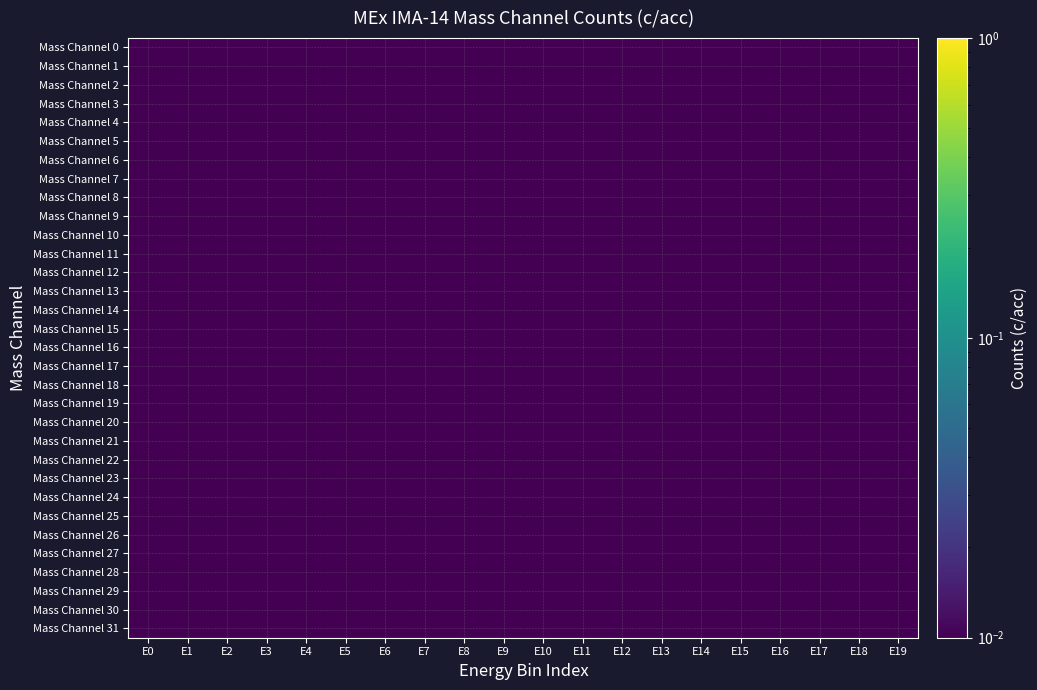

Reading right to left, list all the values displayed in this chart.

Mass Channel 0: E19=0.0	E18=0.0	E17=0.0	E16=0.0	E15=0.0	E14=0.0	E13=0.0	E12=0.0	E11=0.0	E10=0.0	E9=0.0	E8=0.0	E7=0.0	E6=0.0	E5=0.0	E4=0.0	E3=0.0	E2=0.0	E1=0.0	E0=0.0
Mass Channel 1: E19=0.0	E18=0.0	E17=0.0	E16=0.0	E15=0.0	E14=0.0	E13=0.0	E12=0.0	E11=0.0	E10=0.0	E9=0.0	E8=0.0	E7=0.0	E6=0.0	E5=0.0	E4=0.0	E3=0.0	E2=0.0	E1=0.0	E0=0.0
Mass Channel 2: E19=0.0	E18=0.0	E17=0.0	E16=0.0	E15=0.0	E14=0.0	E13=0.0	E12=0.0	E11=0.0	E10=0.0	E9=0.0	E8=0.0	E7=0.0	E6=0.0	E5=0.0	E4=0.0	E3=0.0	E2=0.0	E1=0.0	E0=0.0
Mass Channel 3: E19=0.0	E18=0.0	E17=0.0	E16=0.0	E15=0.0	E14=0.0	E13=0.0	E12=0.0	E11=0.0	E10=0.0	E9=0.0	E8=0.0	E7=0.0	E6=0.0	E5=0.0	E4=0.0	E3=0.0	E2=0.0	E1=0.0	E0=0.0
Mass Channel 4: E19=0.0	E18=0.0	E17=0.0	E16=0.0	E15=0.0	E14=0.0	E13=0.0	E12=0.0	E11=0.0	E10=0.0	E9=0.0	E8=0.0	E7=0.0	E6=0.0	E5=0.0	E4=0.0	E3=0.0	E2=0.0	E1=0.0	E0=0.0
Mass Channel 5: E19=0.0	E18=0.0	E17=0.0	E16=0.0	E15=0.0	E14=0.0	E13=0.0	E12=0.0	E11=0.0	E10=0.0	E9=0.0	E8=0.0	E7=0.0	E6=0.0	E5=0.0	E4=0.0	E3=0.0	E2=0.0	E1=0.0	E0=0.0
Mass Channel 6: E19=0.0	E18=0.0	E17=0.0	E16=0.0	E15=0.0	E14=0.0	E13=0.0	E12=0.0	E11=0.0	E10=0.0	E9=0.0	E8=0.0	E7=0.0	E6=0.0	E5=0.0	E4=0.0	E3=0.0	E2=0.0	E1=0.0	E0=0.0
Mass Channel 7: E19=0.0	E18=0.0	E17=0.0	E16=0.0	E15=0.0	E14=0.0	E13=0.0	E12=0.0	E11=0.0	E10=0.0	E9=0.0	E8=0.0	E7=0.0	E6=0.0	E5=0.0	E4=0.0	E3=0.0	E2=0.0	E1=0.0	E0=0.0
Mass Channel 8: E19=0.0	E18=0.0	E17=0.0	E16=0.0	E15=0.0	E14=0.0	E13=0.0	E12=0.0	E11=0.0	E10=0.0	E9=0.0	E8=0.0	E7=0.0	E6=0.0	E5=0.0	E4=0.0	E3=0.0	E2=0.0	E1=0.0	E0=0.0
Mass Channel 9: E19=0.0	E18=0.0	E17=0.0	E16=0.0	E15=0.0	E14=0.0	E13=0.0	E12=0.0	E11=0.0	E10=0.0	E9=0.0	E8=0.0	E7=0.0	E6=0.0	E5=0.0	E4=0.0	E3=0.0	E2=0.0	E1=0.0	E0=0.0
Mass Channel 10: E19=0.0	E18=0.0	E17=0.0	E16=0.0	E15=0.0	E14=0.0	E13=0.0	E12=0.0	E11=0.0	E10=0.0	E9=0.0	E8=0.0	E7=0.0	E6=0.0	E5=0.0	E4=0.0	E3=0.0	E2=0.0	E1=0.0	E0=0.0
Mass Channel 11: E19=0.0	E18=0.0	E17=0.0	E16=0.0	E15=0.0	E14=0.0	E13=0.0	E12=0.0	E11=0.0	E10=0.0	E9=0.0	E8=0.0	E7=0.0	E6=0.0	E5=0.0	E4=0.0	E3=0.0	E2=0.0	E1=0.0	E0=0.0
Mass Channel 12: E19=0.0	E18=0.0	E17=0.0	E16=0.0	E15=0.0	E14=0.0	E13=0.0	E12=0.0	E11=0.0	E10=0.0	E9=0.0	E8=0.0	E7=0.0	E6=0.0	E5=0.0	E4=0.0	E3=0.0	E2=0.0	E1=0.0	E0=0.0
Mass Channel 13: E19=0.0	E18=0.0	E17=0.0	E16=0.0	E15=0.0	E14=0.0	E13=0.0	E12=0.0	E11=0.0	E10=0.0	E9=0.0	E8=0.0	E7=0.0	E6=0.0	E5=0.0	E4=0.0	E3=0.0	E2=0.0	E1=0.0	E0=0.0
Mass Channel 14: E19=0.0	E18=0.0	E17=0.0	E16=0.0	E15=0.0	E14=0.0	E13=0.0	E12=0.0	E11=0.0	E10=0.0	E9=0.0	E8=0.0	E7=0.0	E6=0.0	E5=0.0	E4=0.0	E3=0.0	E2=0.0	E1=0.0	E0=0.0
Mass Channel 15: E19=0.0	E18=0.0	E17=0.0	E16=0.0	E15=0.0	E14=0.0	E13=0.0	E12=0.0	E11=0.0	E10=0.0	E9=0.0	E8=0.0	E7=0.0	E6=0.0	E5=0.0	E4=0.0	E3=0.0	E2=0.0	E1=0.0	E0=0.0
Mass Channel 16: E19=0.0	E18=0.0	E17=0.0	E16=0.0	E15=0.0	E14=0.0	E13=0.0	E12=0.0	E11=0.0	E10=0.0	E9=0.0	E8=0.0	E7=0.0	E6=0.0	E5=0.0	E4=0.0	E3=0.0	E2=0.0	E1=0.0	E0=0.0
Mass Channel 17: E19=0.0	E18=0.0	E17=0.0	E16=0.0	E15=0.0	E14=0.0	E13=0.0	E12=0.0	E11=0.0	E10=0.0	E9=0.0	E8=0.0	E7=0.0	E6=0.0	E5=0.0	E4=0.0	E3=0.0	E2=0.0	E1=0.0	E0=0.0
Mass Channel 18: E19=0.0	E18=0.0	E17=0.0	E16=0.0	E15=0.0	E14=0.0	E13=0.0	E12=0.0	E11=0.0	E10=0.0	E9=0.0	E8=0.0	E7=0.0	E6=0.0	E5=0.0	E4=0.0	E3=0.0	E2=0.0	E1=0.0	E0=0.0
Mass Channel 19: E19=0.0	E18=0.0	E17=0.0	E16=0.0	E15=0.0	E14=0.0	E13=0.0	E12=0.0	E11=0.0	E10=0.0	E9=0.0	E8=0.0	E7=0.0	E6=0.0	E5=0.0	E4=0.0	E3=0.0	E2=0.0	E1=0.0	E0=0.0
Mass Channel 20: E19=0.0	E18=0.0	E17=0.0	E16=0.0	E15=0.0	E14=0.0	E13=0.0	E12=0.0	E11=0.0	E10=0.0	E9=0.0	E8=0.0	E7=0.0	E6=0.0	E5=0.0	E4=0.0	E3=0.0	E2=0.0	E1=0.0	E0=0.0
Mass Channel 21: E19=0.0	E18=0.0	E17=0.0	E16=0.0	E15=0.0	E14=0.0	E13=0.0	E12=0.0	E11=0.0	E10=0.0	E9=0.0	E8=0.0	E7=0.0	E6=0.0	E5=0.0	E4=0.0	E3=0.0	E2=0.0	E1=0.0	E0=0.0
Mass Channel 22: E19=0.0	E18=0.0	E17=0.0	E16=0.0	E15=0.0	E14=0.0	E13=0.0	E12=0.0	E11=0.0	E10=0.0	E9=0.0	E8=0.0	E7=0.0	E6=0.0	E5=0.0	E4=0.0	E3=0.0	E2=0.0	E1=0.0	E0=0.0
Mass Channel 23: E19=0.0	E18=0.0	E17=0.0	E16=0.0	E15=0.0	E14=0.0	E13=0.0	E12=0.0	E11=0.0	E10=0.0	E9=0.0	E8=0.0	E7=0.0	E6=0.0	E5=0.0	E4=0.0	E3=0.0	E2=0.0	E1=0.0	E0=0.0
Mass Channel 24: E19=0.0	E18=0.0	E17=0.0	E16=0.0	E15=0.0	E14=0.0	E13=0.0	E12=0.0	E11=0.0	E10=0.0	E9=0.0	E8=0.0	E7=0.0	E6=0.0	E5=0.0	E4=0.0	E3=0.0	E2=0.0	E1=0.0	E0=0.0
Mass Channel 25: E19=0.0	E18=0.0	E17=0.0	E16=0.0	E15=0.0	E14=0.0	E13=0.0	E12=0.0	E11=0.0	E10=0.0	E9=0.0	E8=0.0	E7=0.0	E6=0.0	E5=0.0	E4=0.0	E3=0.0	E2=0.0	E1=0.0	E0=0.0
Mass Channel 26: E19=0.0	E18=0.0	E17=0.0	E16=0.0	E15=0.0	E14=0.0	E13=0.0	E12=0.0	E11=0.0	E10=0.0	E9=0.0	E8=0.0	E7=0.0	E6=0.0	E5=0.0	E4=0.0	E3=0.0	E2=0.0	E1=0.0	E0=0.0
Mass Channel 27: E19=0.0	E18=0.0	E17=0.0	E16=0.0	E15=0.0	E14=0.0	E13=0.0	E12=0.0	E11=0.0	E10=0.0	E9=0.0	E8=0.0	E7=0.0	E6=0.0	E5=0.0	E4=0.0	E3=0.0	E2=0.0	E1=0.0	E0=0.0
Mass Channel 28: E19=0.0	E18=0.0	E17=0.0	E16=0.0	E15=0.0	E14=0.0	E13=0.0	E12=0.0	E11=0.0	E10=0.0	E9=0.0	E8=0.0	E7=0.0	E6=0.0	E5=0.0	E4=0.0	E3=0.0	E2=0.0	E1=0.0	E0=0.0
Mass Channel 29: E19=0.0	E18=0.0	E17=0.0	E16=0.0	E15=0.0	E14=0.0	E13=0.0	E12=0.0	E11=0.0	E10=0.0	E9=0.0	E8=0.0	E7=0.0	E6=0.0	E5=0.0	E4=0.0	E3=0.0	E2=0.0	E1=0.0	E0=0.0
Mass Channel 30: E19=0.0	E18=0.0	E17=0.0	E16=0.0	E15=0.0	E14=0.0	E13=0.0	E12=0.0	E11=0.0	E10=0.0	E9=0.0	E8=0.0	E7=0.0	E6=0.0	E5=0.0	E4=0.0	E3=0.0	E2=0.0	E1=0.0	E0=0.0
Mass Channel 31: E19=0.0	E18=0.0	E17=0.0	E16=0.0	E15=0.0	E14=0.0	E13=0.0	E12=0.0	E11=0.0	E10=0.0	E9=0.0	E8=0.0	E7=0.0	E6=0.0	E5=0.0	E4=0.0	E3=0.0	E2=0.0	E1=0.0	E0=0.0